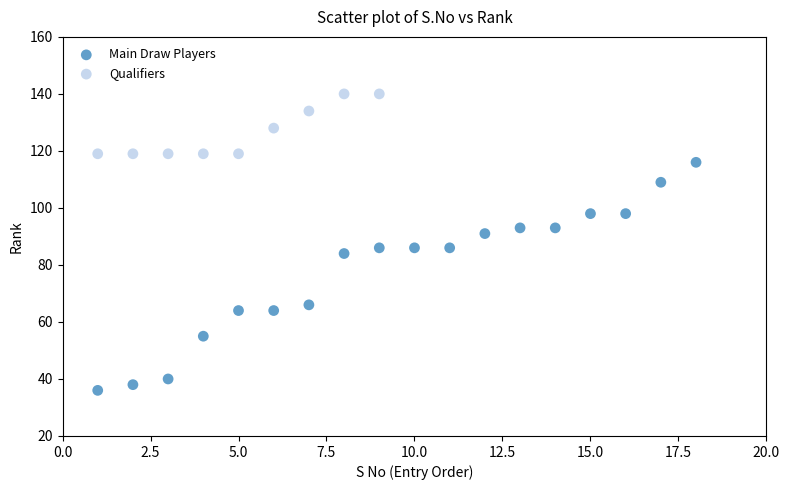

Which series reaches the minimum Y coordinate?

Main Draw Players